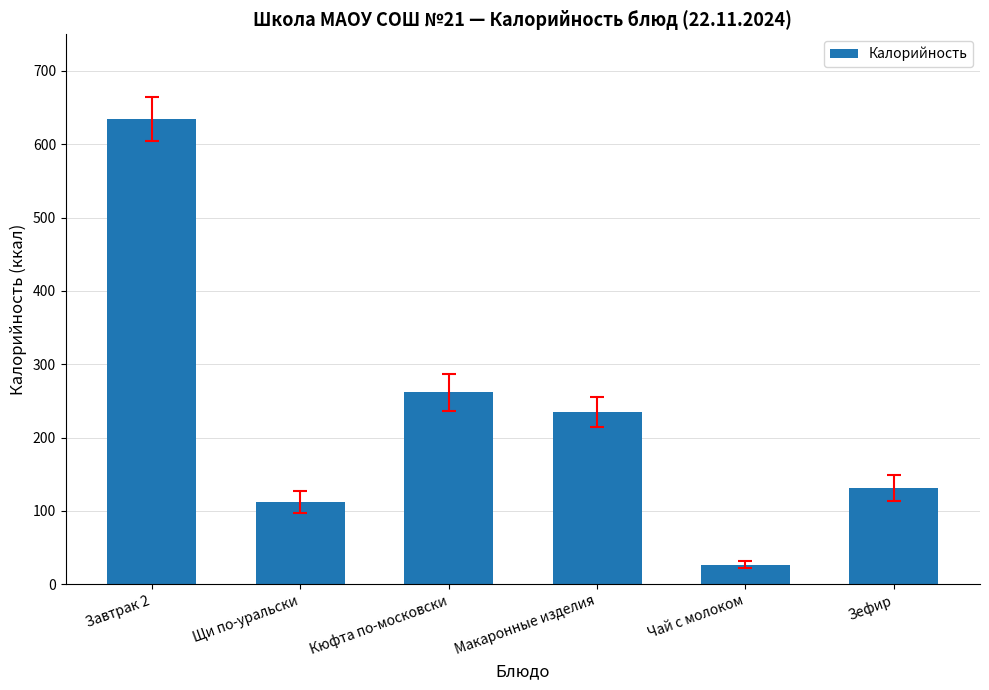

What is the minimum value shown in the chart?

26.7